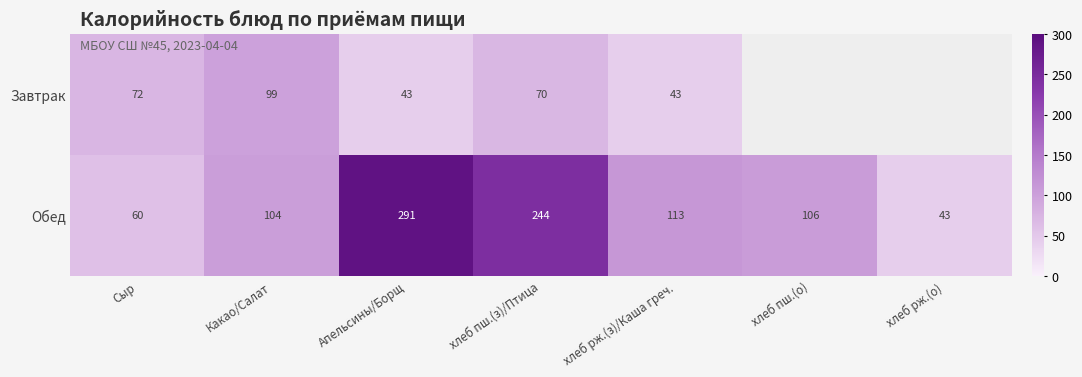

What is the smallest value displayed?

42.9